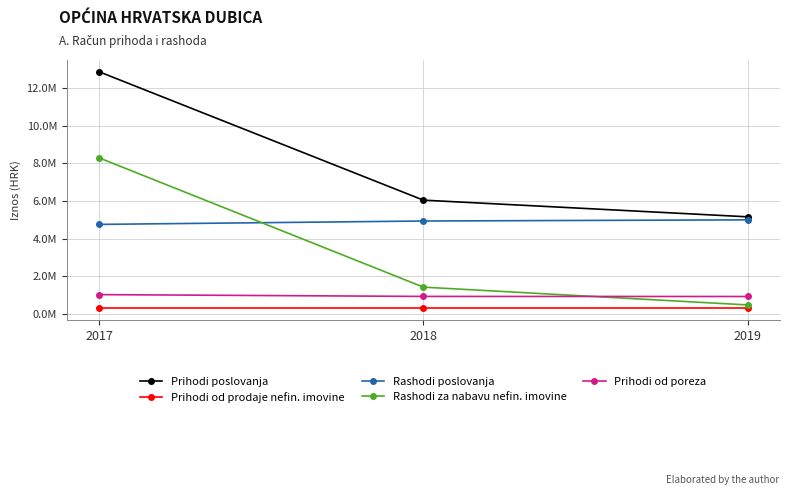

At how many categories does at least one series exceed 3434021?

3